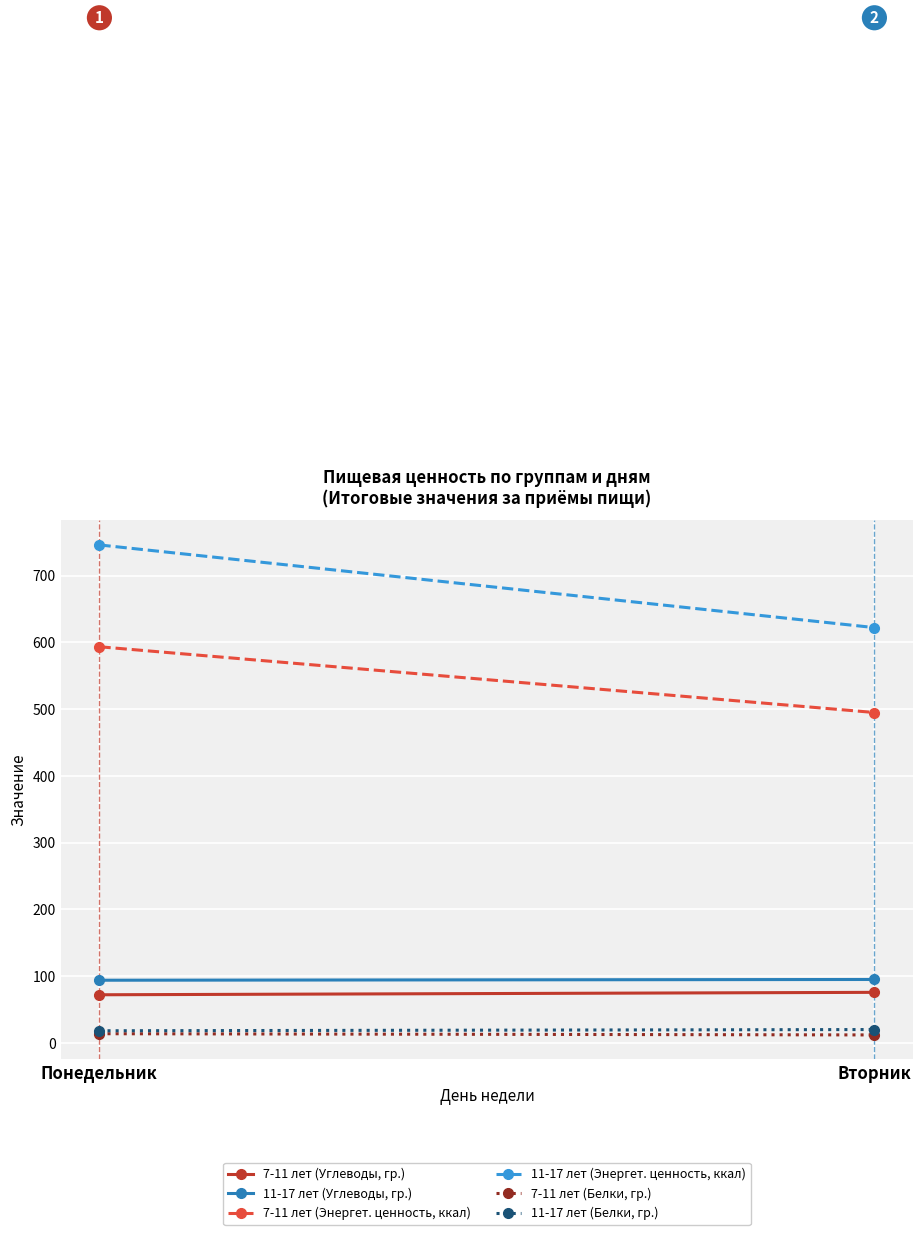

The value of 11-17 лет (Белки, гр.) at Понедельник is 26.7. True or false?

False